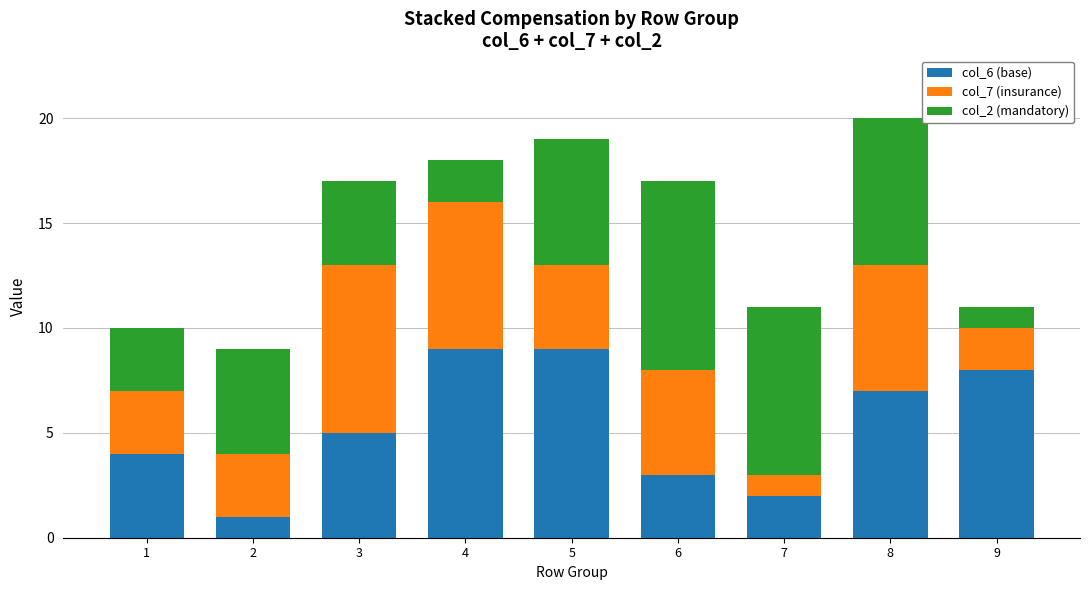

True or false: col_6 (base) has a value of 3 at 6.

True